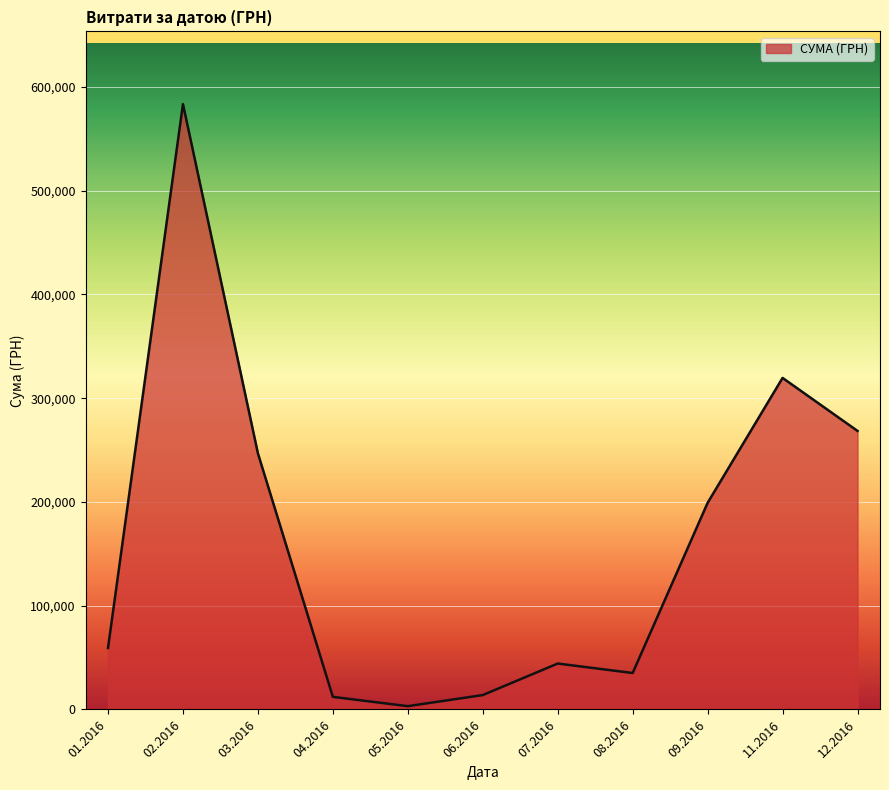

What is the maximum value shown in the chart?

583556.1